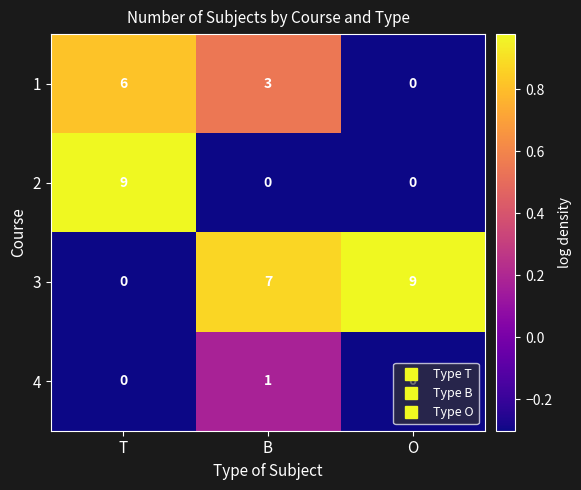

What is the difference between the maximum and second lowest values in the 2 series?

9